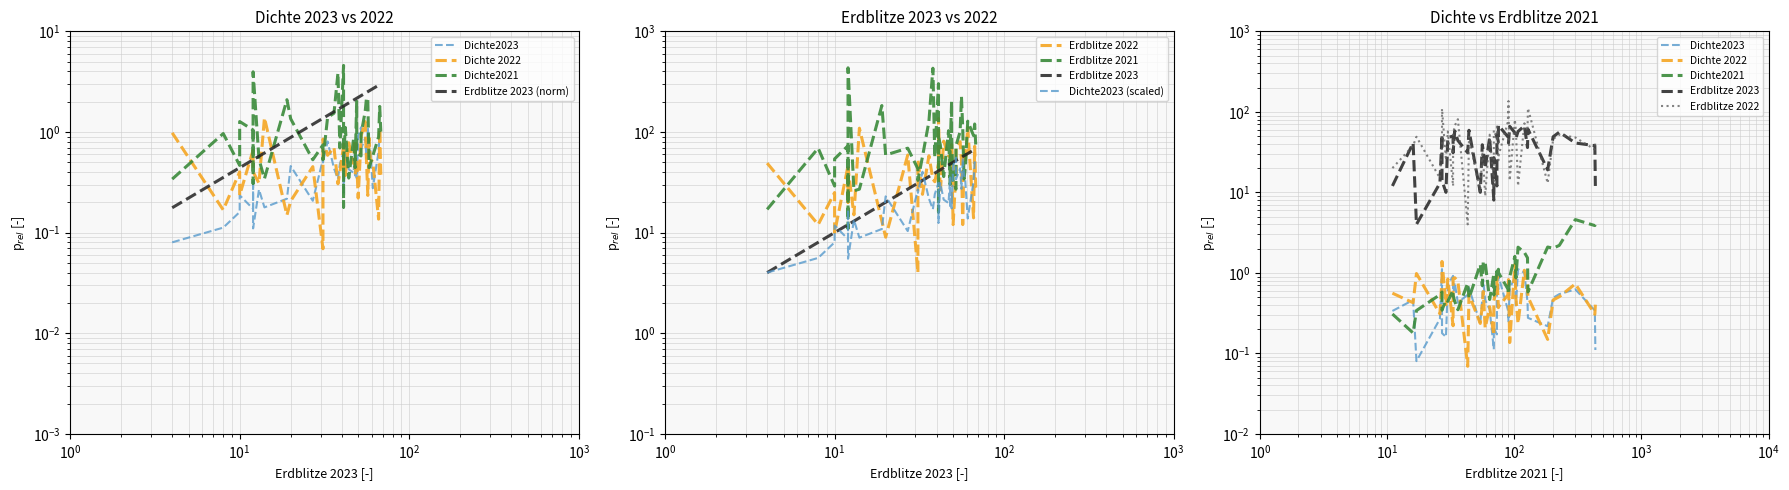

Reading left to right, transcribe all the data shown in this chart.

Dichte2023: 0.1	0.1	0.2	0.2	0.2	0.3	0.1	0.3	0.2	0.2	0.5	0.2	0.5	0.5	0.8	0.4	0.3	0.5	0.6	0.5	0.2	0.6	0.4	0.4	0.7	0.3	0.5	0.3	0.9	1.1	0.7	0.9	0.5	1.1	0.8	0.6	0.3	0.6	1.0	0.9
Dichte 2022: 1.0	0.2	0.4	0.2	0.7	0.6	0.4	0.3	1.4	0.1	0.2	0.5	0.1	0.8	0.6	0.7	0.3	0.4	0.7	0.4	0.8	0.4	0.8	0.5	0.8	0.4	0.5	0.5	0.2	0.9	0.9	1.3	0.5	0.2	0.9	0.5	0.5	0.1	1.1	0.4
Dichte2021: 0.3	1.0	0.5	1.3	1.0	0.3	4.0	0.5	0.3	2.1	1.4	0.5	0.7	0.5	1.4	1.5	3.9	0.7	4.6	0.2	0.5	1.1	0.3	0.9	0.4	0.5	2.0	0.6	0.6	0.6	0.9	1.6	2.2	2.1	0.4	0.5	0.6	0.9	1.8	1.0
Erdblitze 2023: 0.2	0.4	0.4	0.4	0.5	0.5	0.5	0.6	0.6	0.8	0.9	1.2	1.4	1.4	1.5	1.6	1.7	1.7	1.8	1.8	1.8	1.9	1.9	2.1	2.1	2.1	2.2	2.2	2.2	2.3	2.3	2.4	2.5	2.5	2.6	2.6	2.7	2.9	3.0	3.0
Erdblitze 2022: 49.0	12.0	25.0	10.0	46.0	20.0	44.0	15.0	109.0	13.0	9.0	59.0	4.0	53.0	24.0	58.0	34.0	32.0	48.0	38.0	136.0	25.0	81.0	58.0	57.0	52.0	46.0	75.0	12.0	40.0	70.0	80.0	52.0	12.0	67.0	49.0	111.0	14.0	72.0	28.0
Erdblitze 2021: 17.0	69.0	29.0	54.0	73.0	11.0	434.0	26.0	27.0	183.0	59.0	69.0	43.0	33.0	57.0	127.0	430.0	56.0	302.0	16.0	90.0	75.0	36.0	103.0	30.0	64.0	202.0	89.0	33.0	27.0	73.0	101.0	226.0	107.0	34.0	44.0	128.0	92.0	120.0	75.0